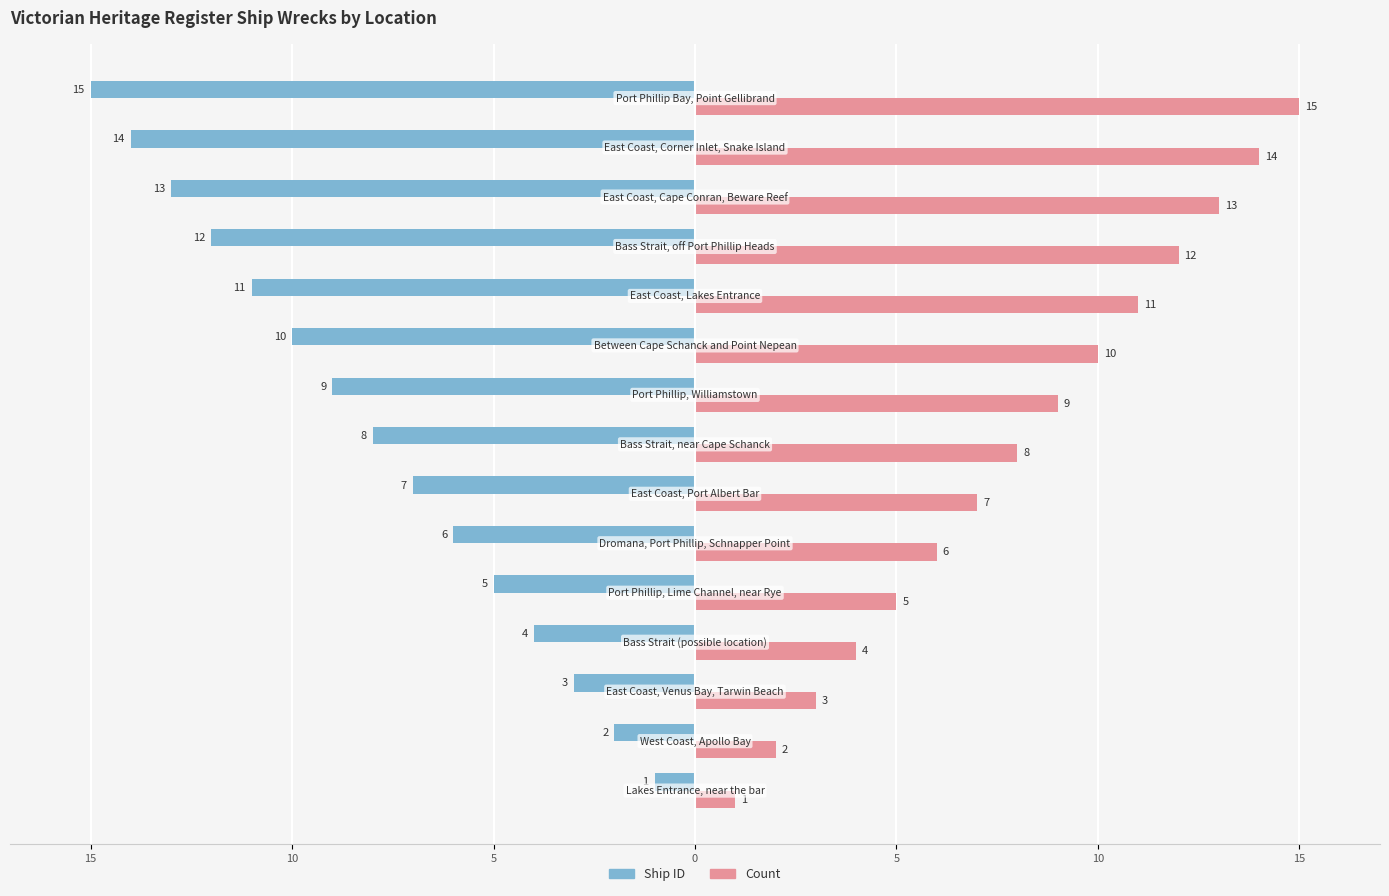

What is the difference between the maximum and minimum values in the Ship ID series?

14